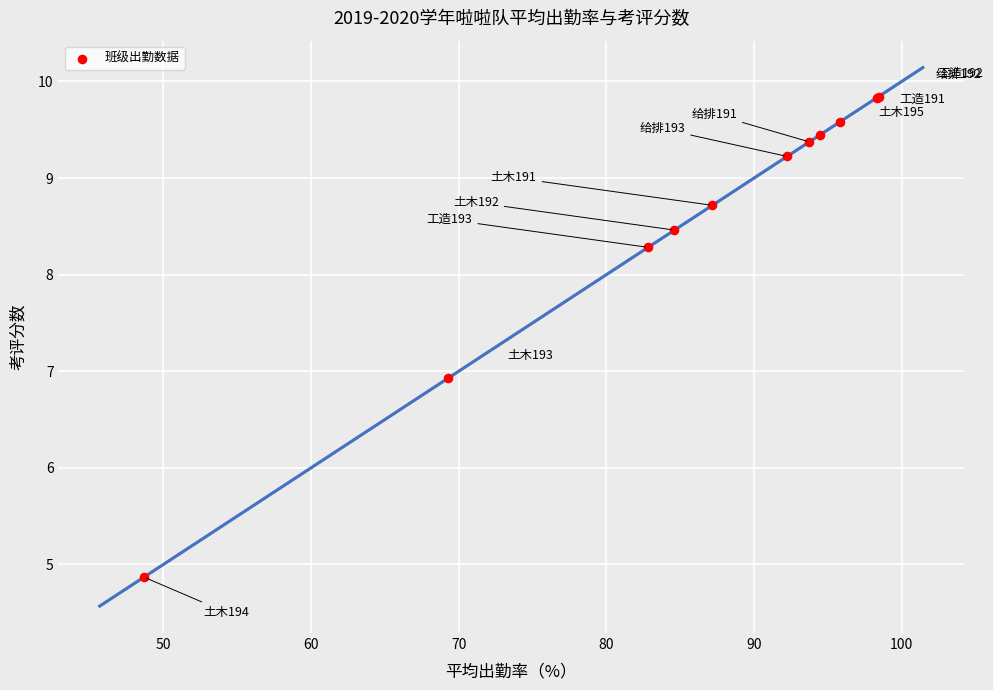

What Y value in the scatter plot is closest to 7?

6.9